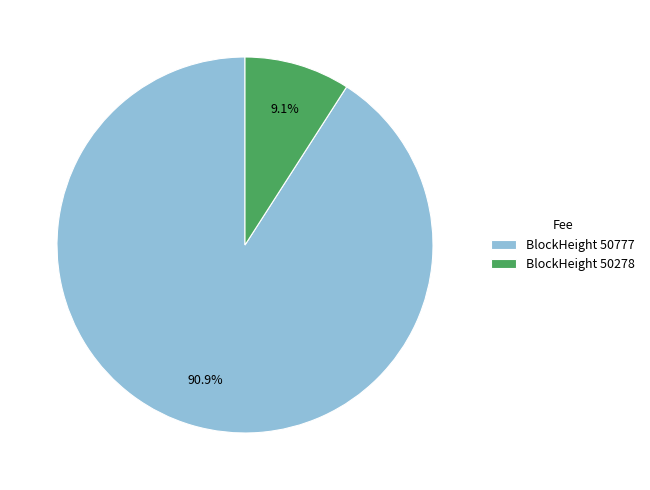

Rank the categories by value from highest to lowest.

BlockHeight 50777, BlockHeight 50278